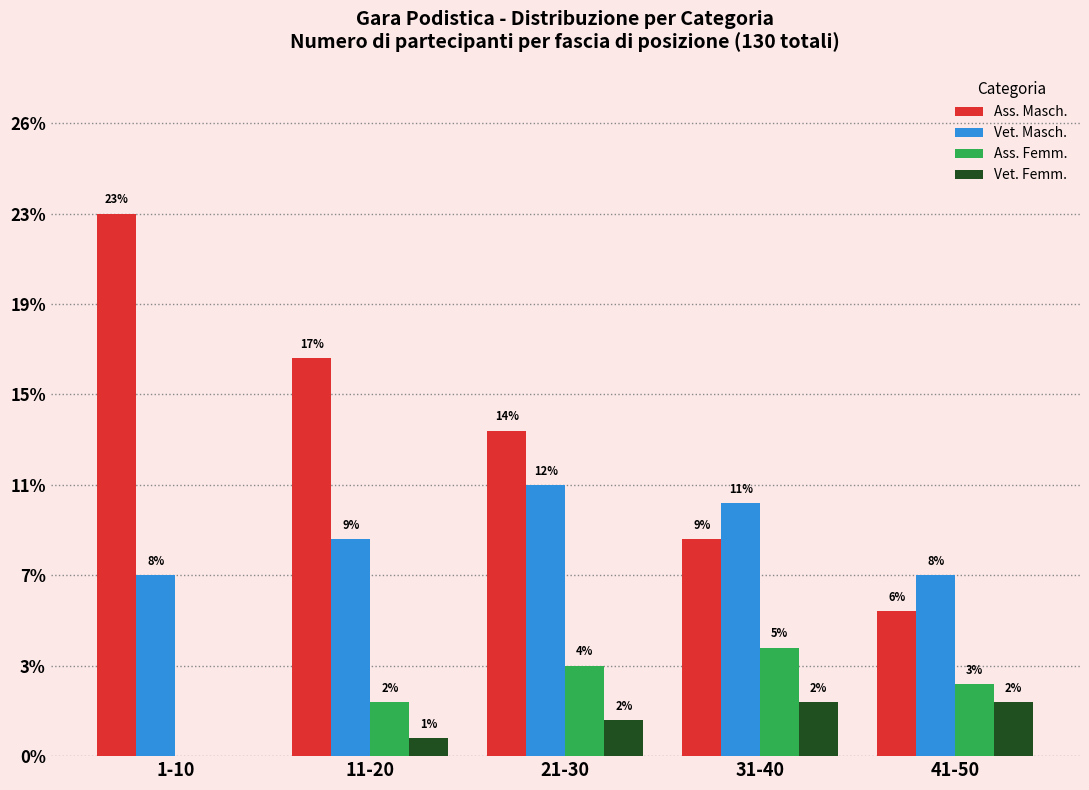

Which series has the widest spread of values?

Ass. Masch.